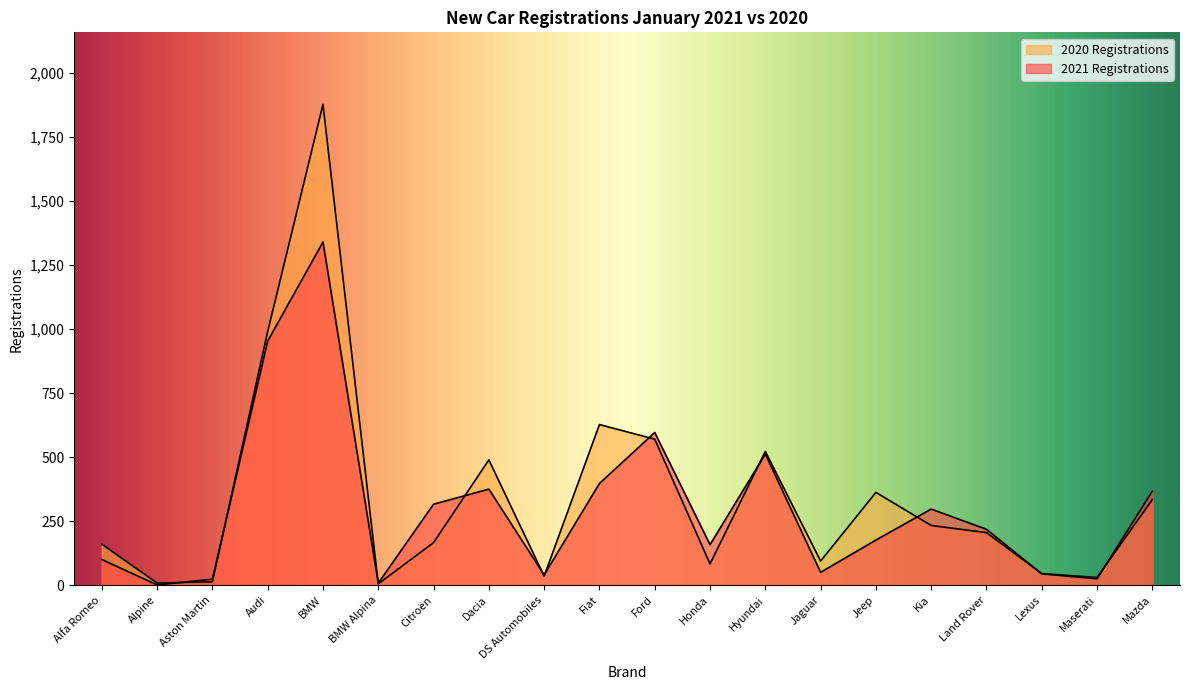

Is the value of 2020 Registrations at Jaguar greater than the value of 2021 Registrations at BMW Alpina?

Yes